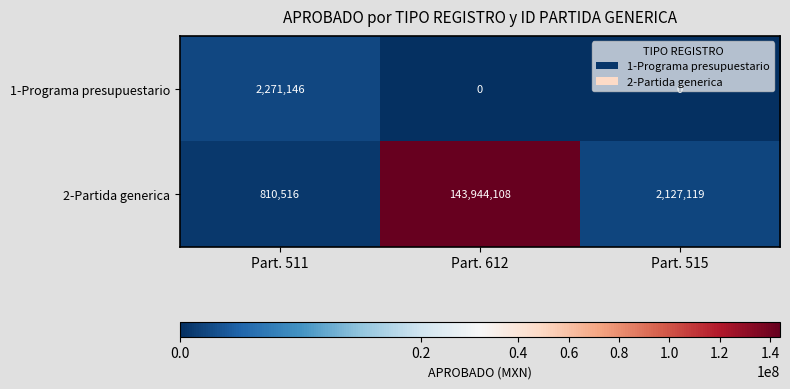

The value of 2-Partida generica at Part. 612 is 217720388. True or false?

False